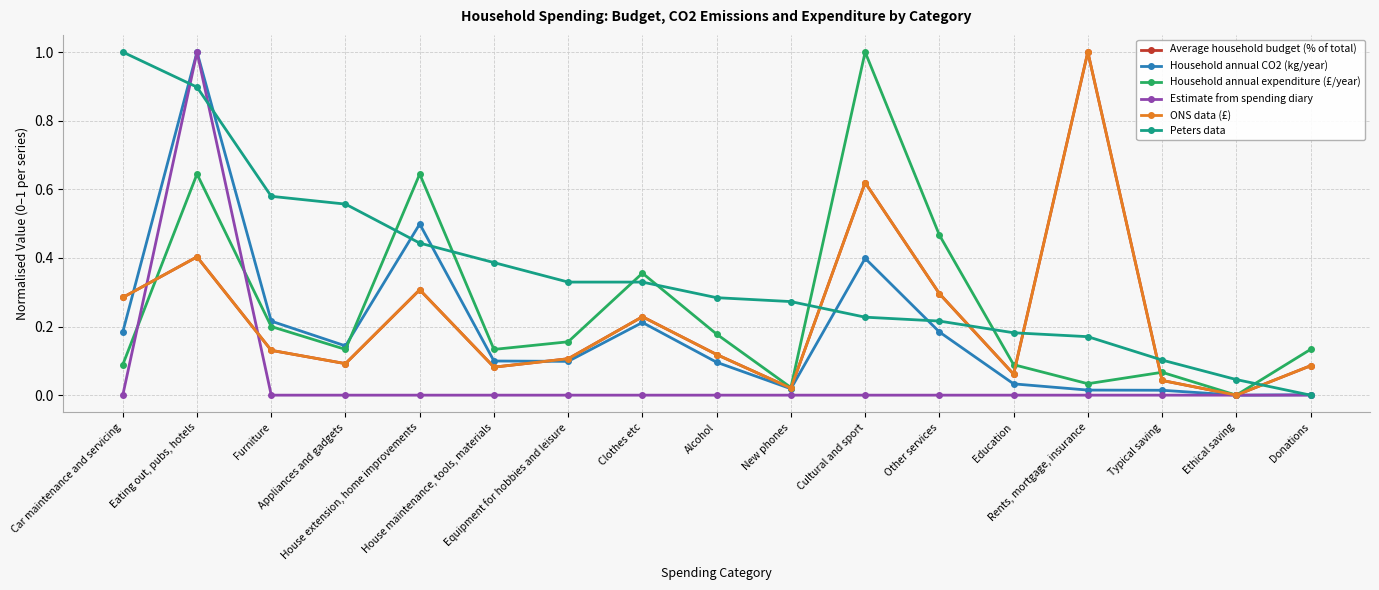

Does the chart have visible grid lines?

Yes